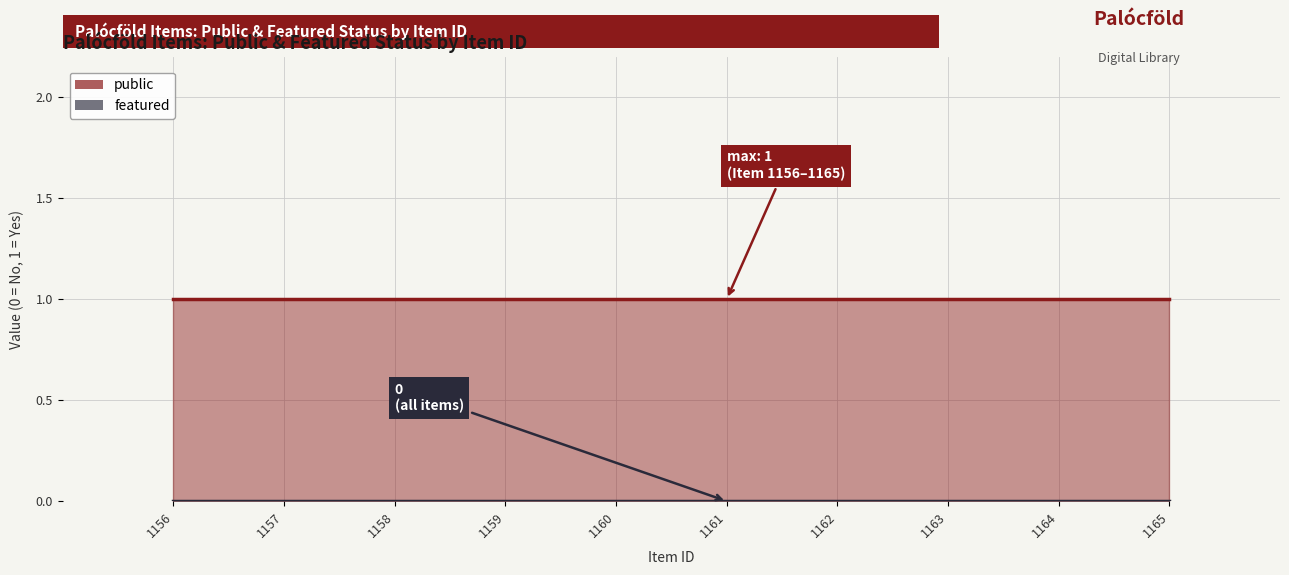

At which category is the sum across all series the highest?

1156